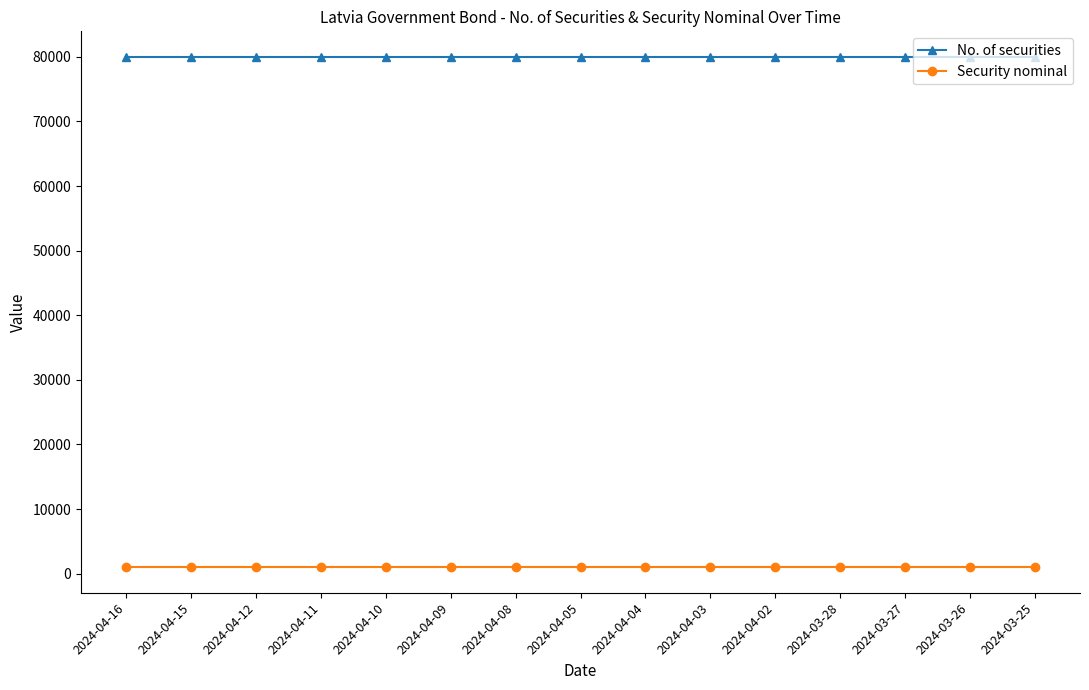

What is the value of the No. of securities point at the 12th from the left?

80000